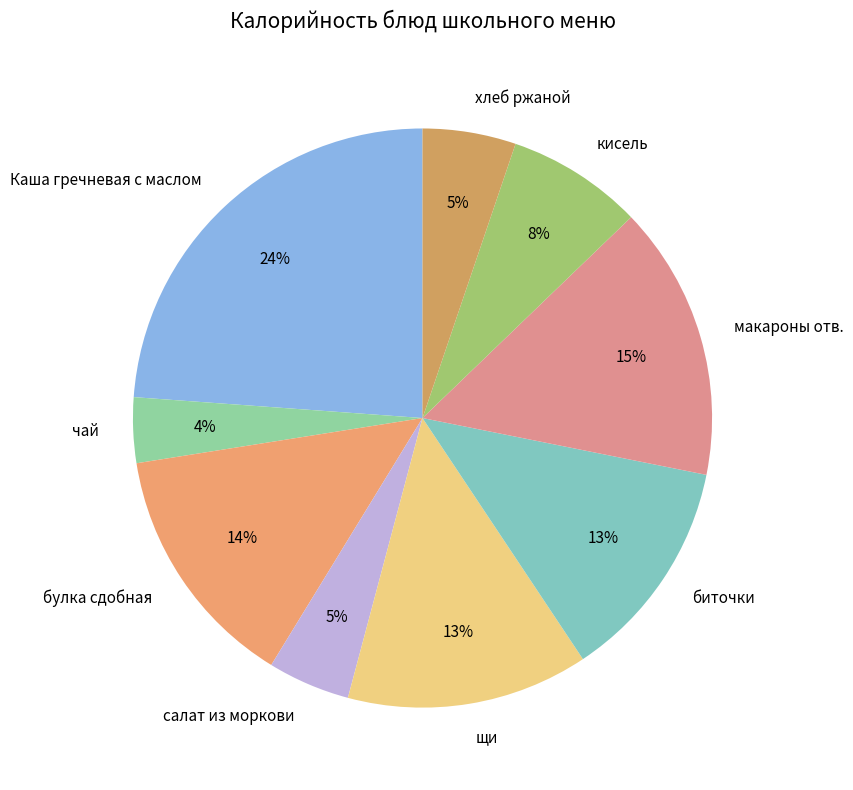

How many segments does this pie chart have?

9